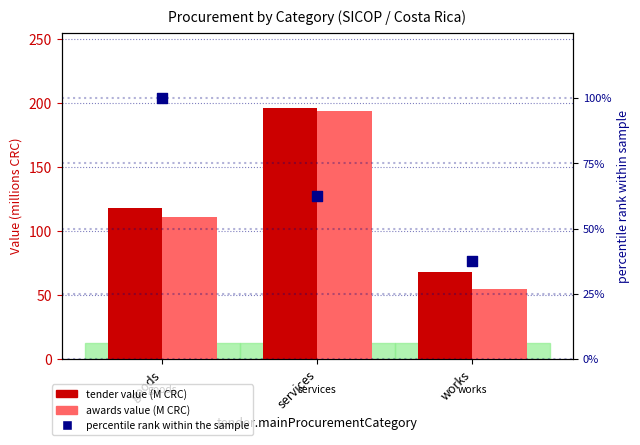

Which series reaches the minimum Y coordinate?

percentile rank within the sample